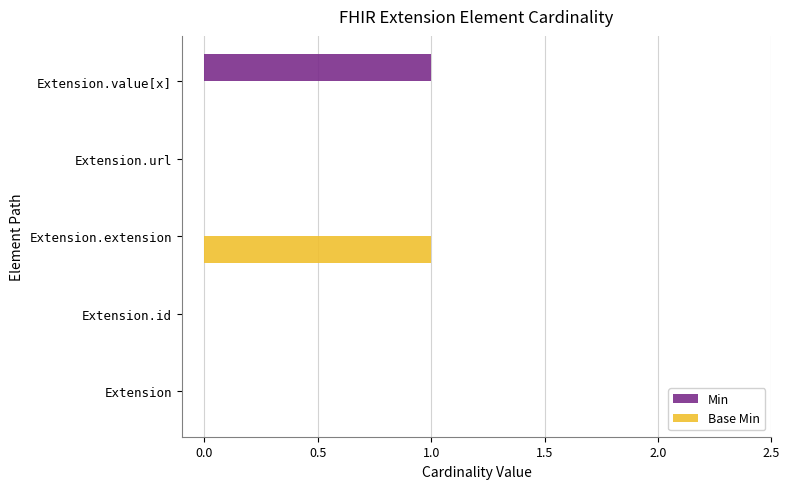

The value of Base Min at Extension.url is 0. True or false?

True